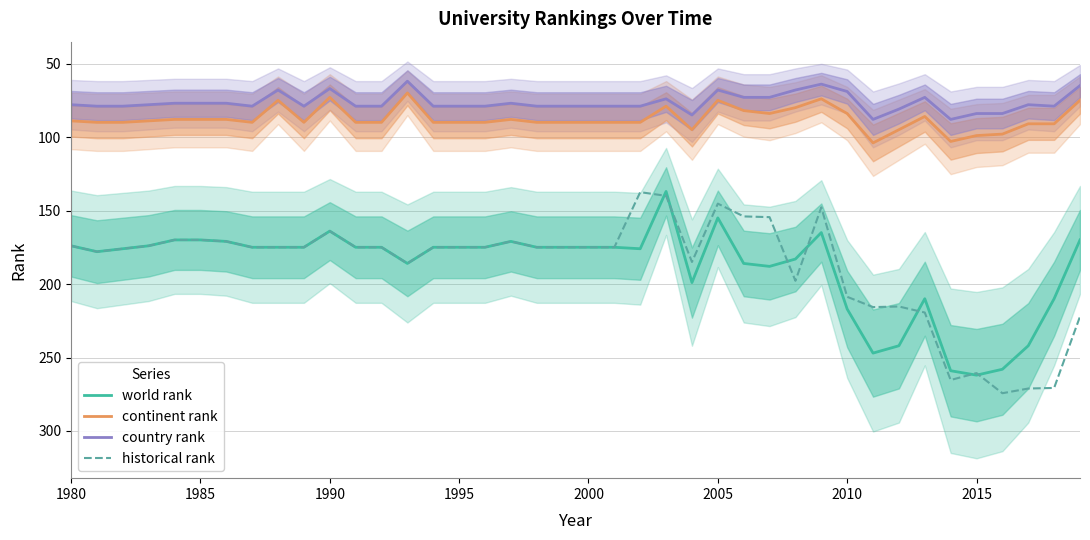

Does the chart have visible grid lines?

Yes